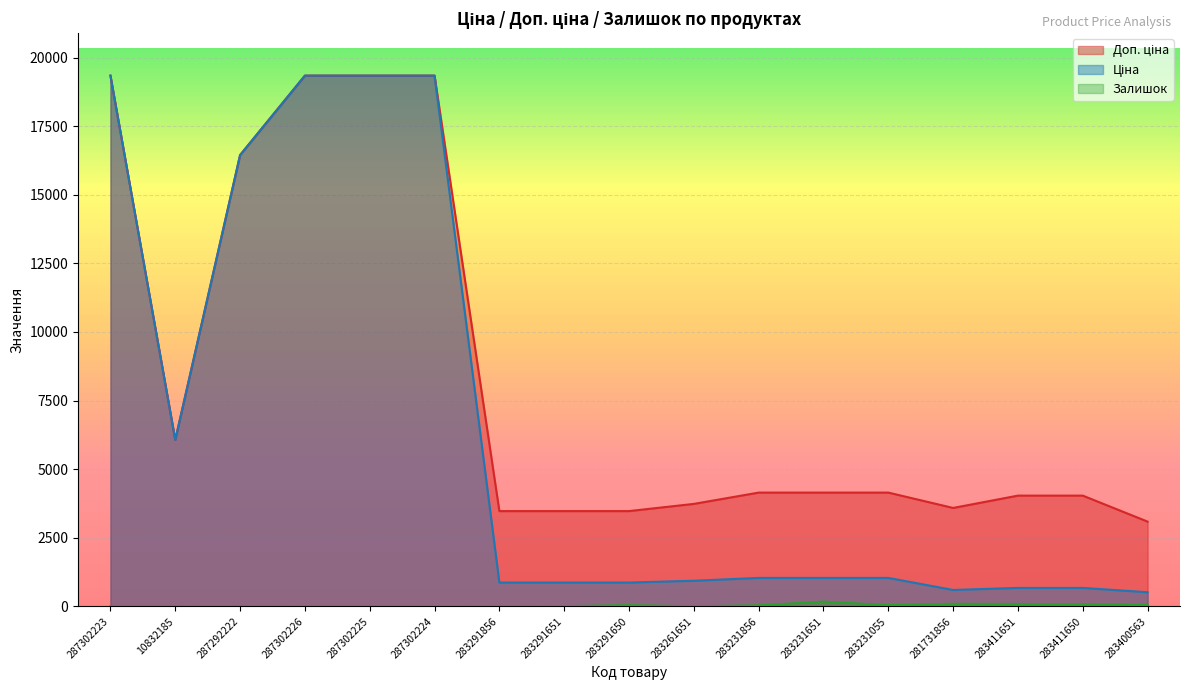

How many categories are shown in the chart?

17